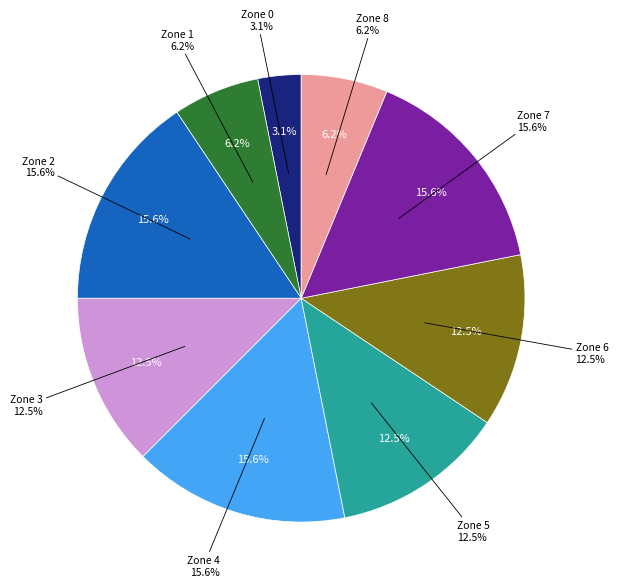

Is it true that Zone 3 is 12% of the pie?

True